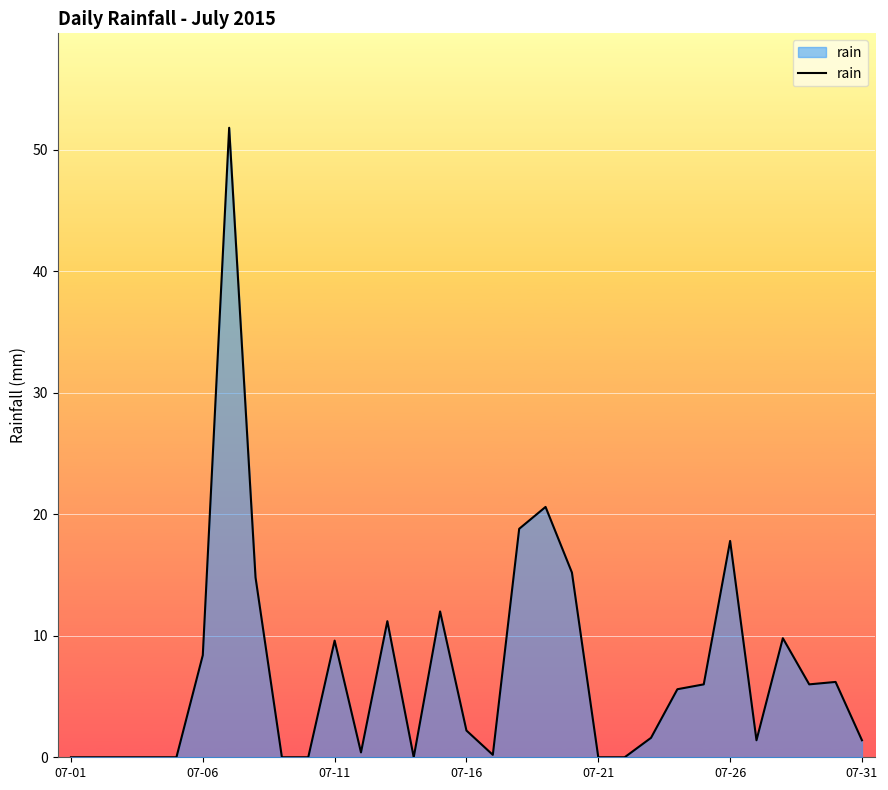

Does the chart display data point markers on the line(s)?

No